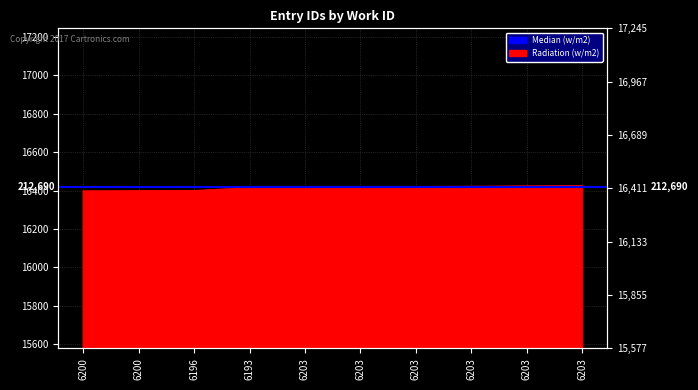

Count the number of categories in the chart.

10